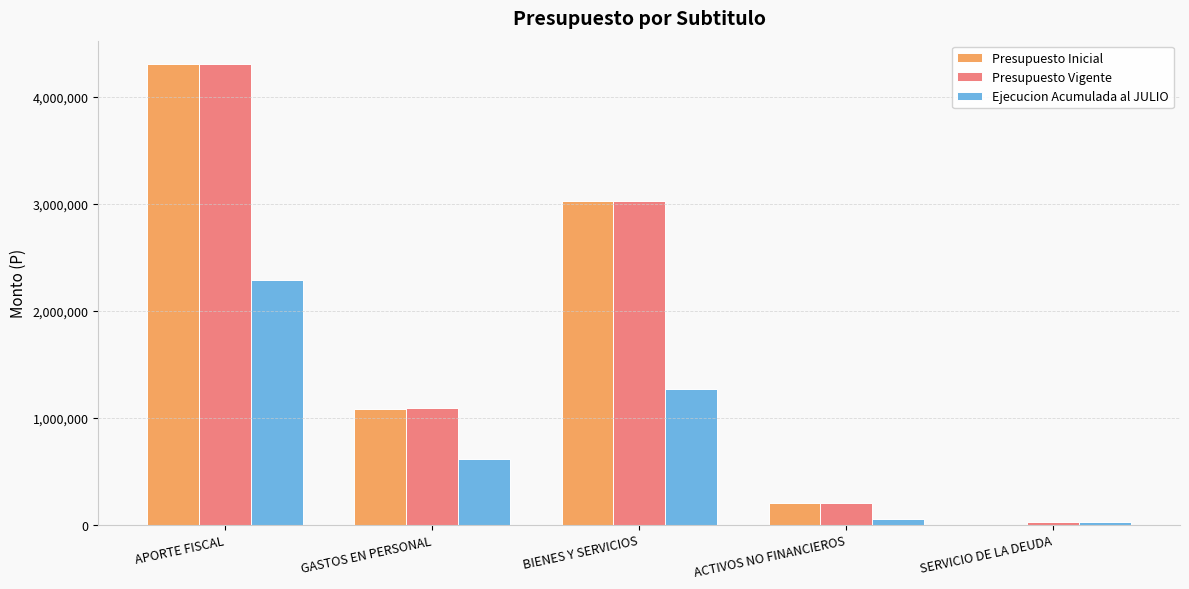

Between APORTE FISCAL and GASTOS EN PERSONAL, which series saw the biggest shift?

Presupuesto Inicial